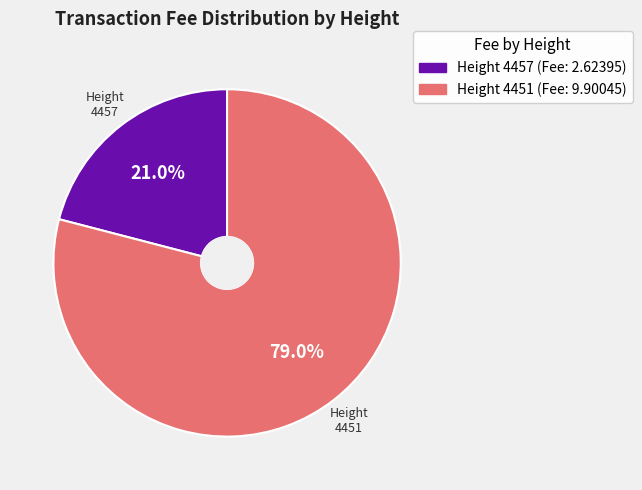

Is there a majority slice in this chart?

Yes